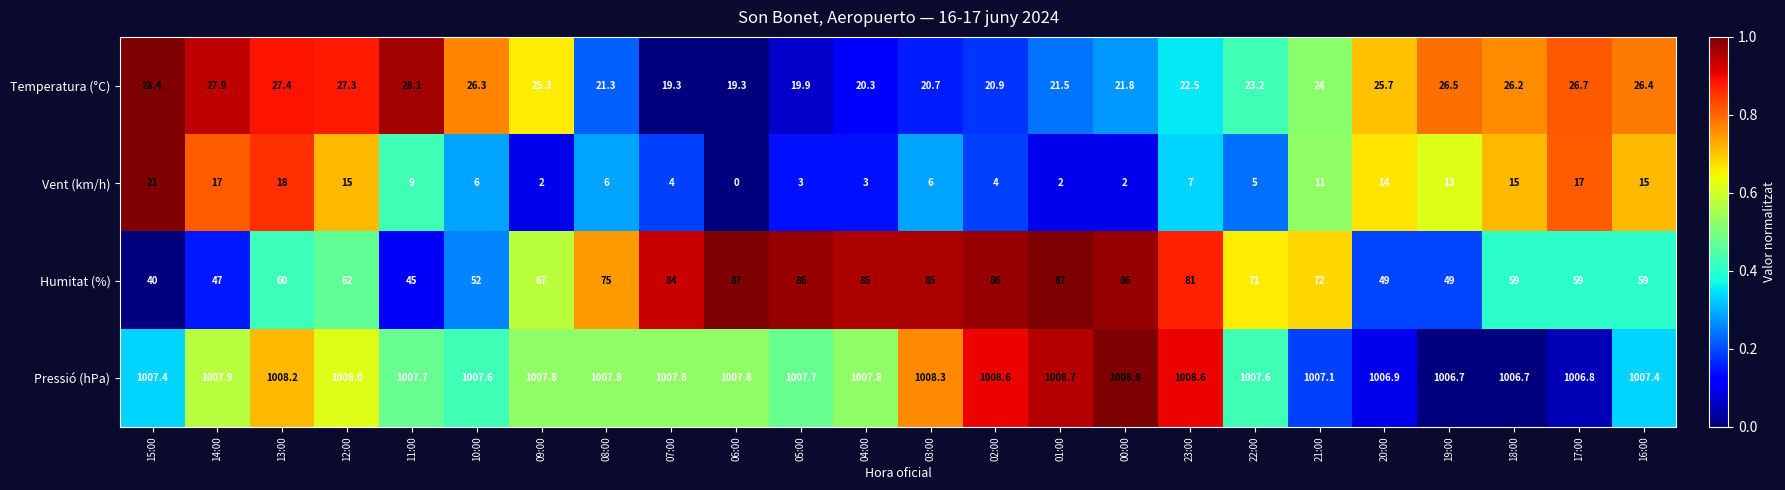

What is the total value across all series at 06:00?

1114.1